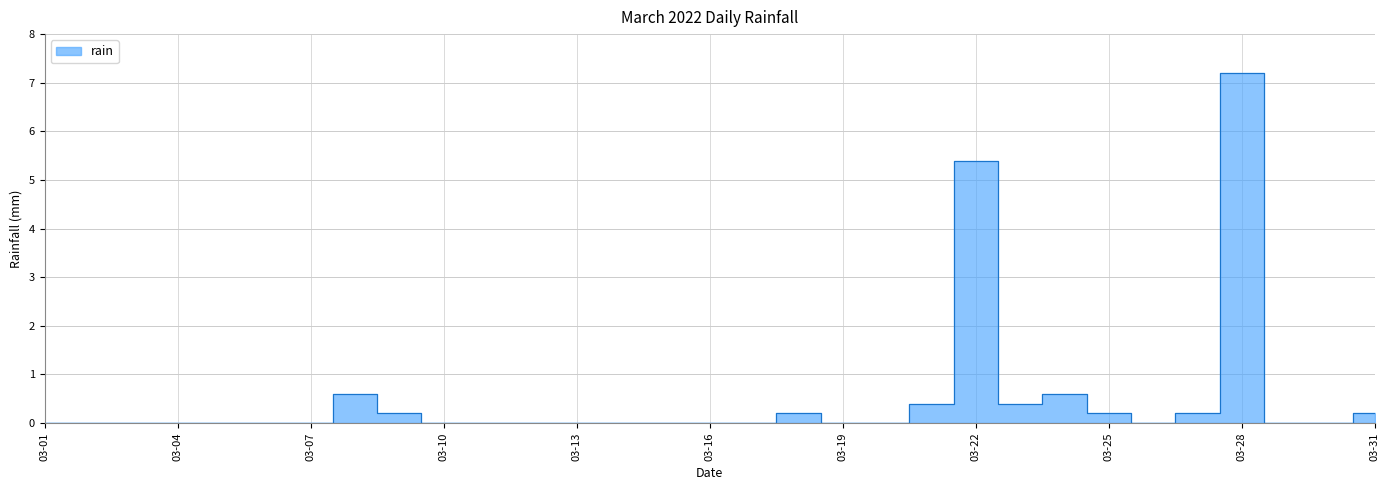

True or false: the data has more than 2 interior local peaks.

True